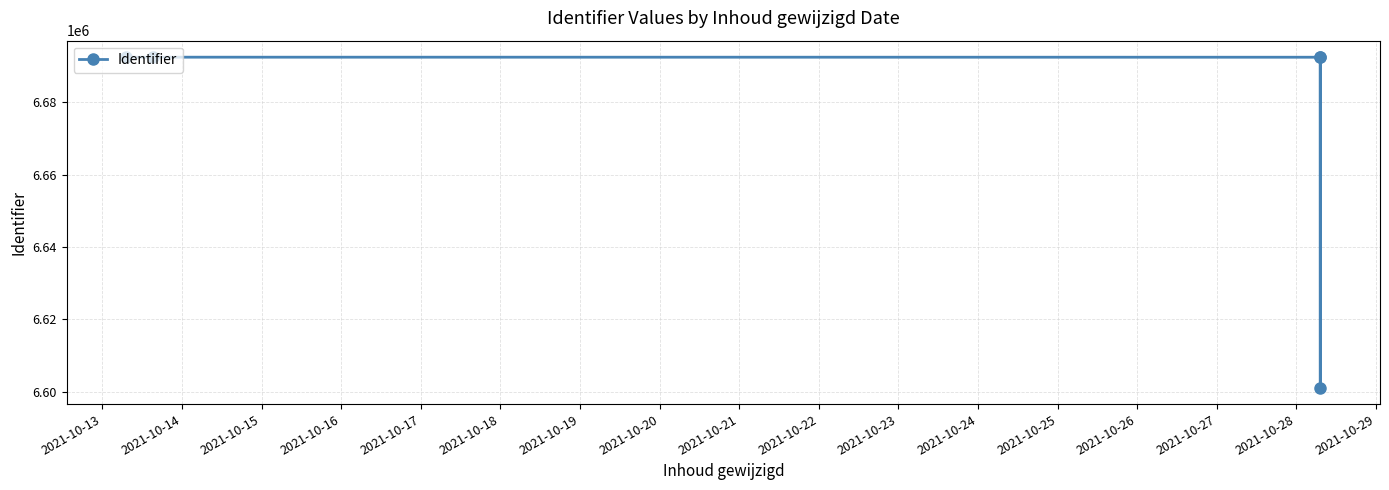

Where does the data first go above 6692414?

2021-10-14